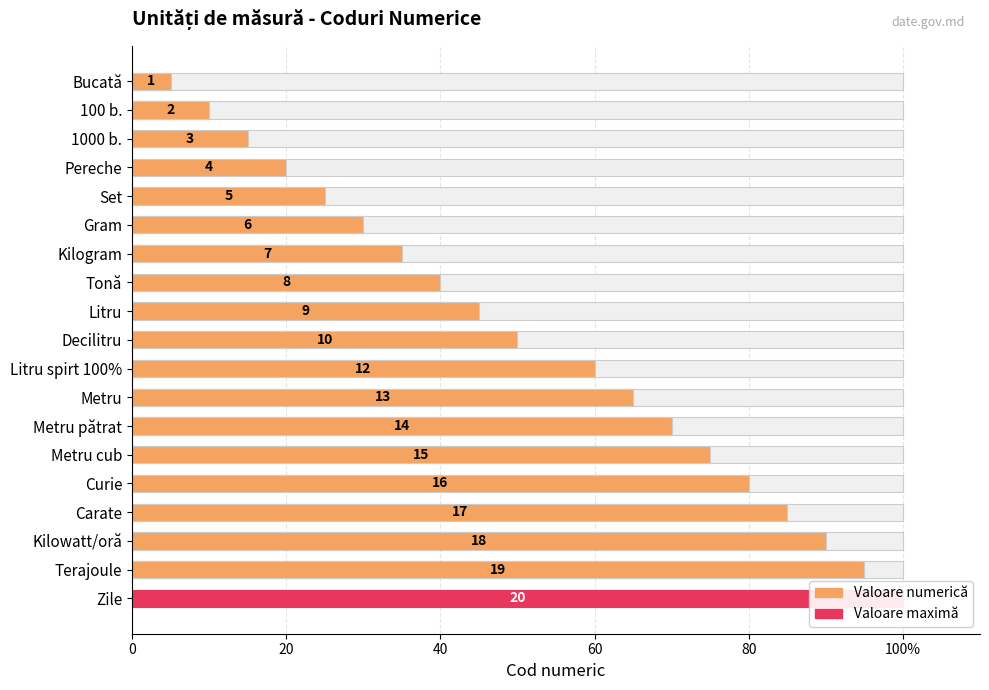

What is the sum of all values?

995